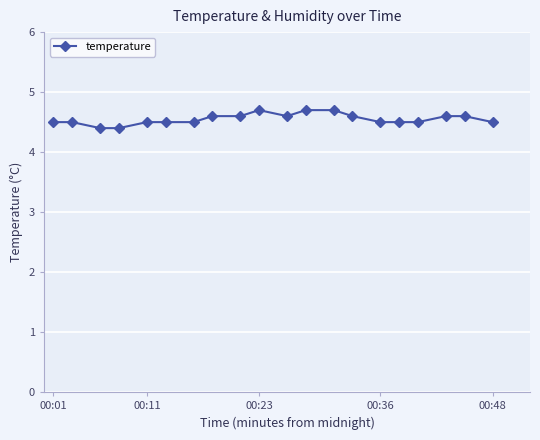

What is the greatest value displayed?

4.7